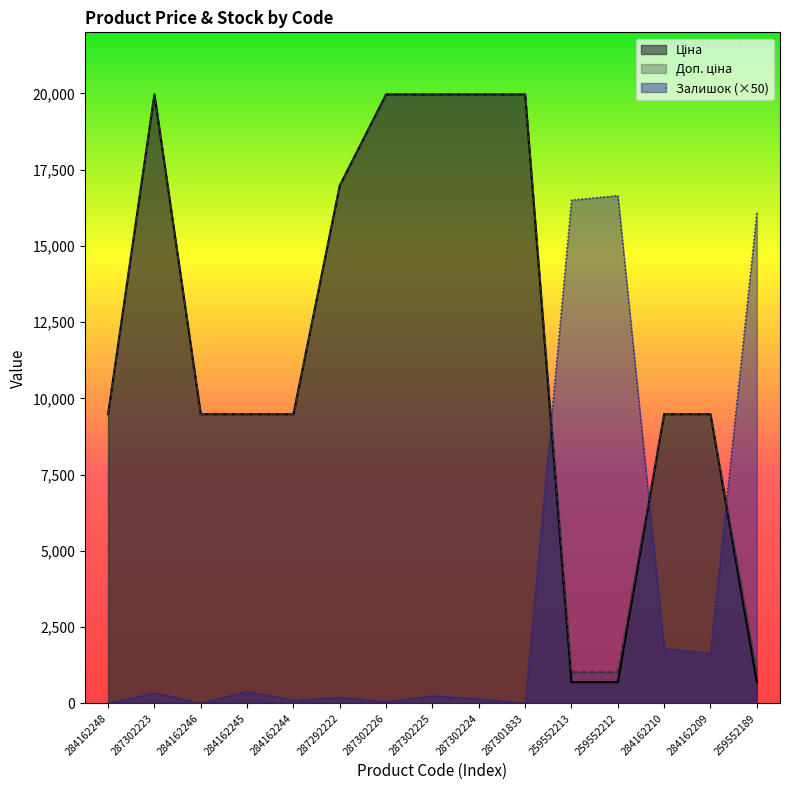

What position from the right is 259552189?

1